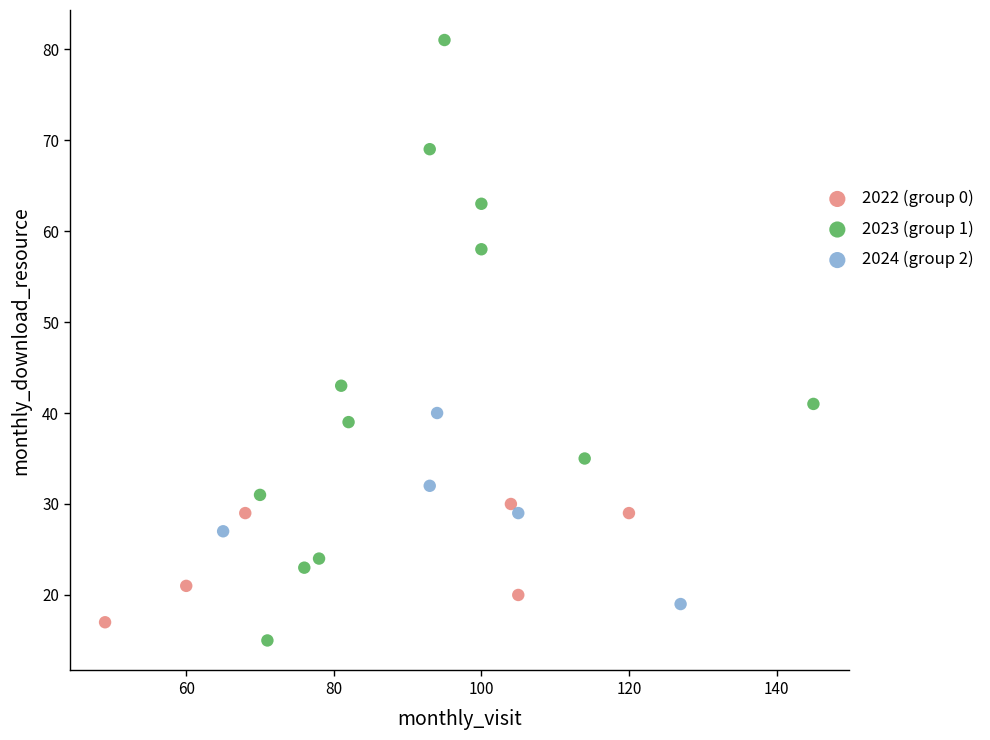

Which series contains the highest Y value?

2023 (group 1)